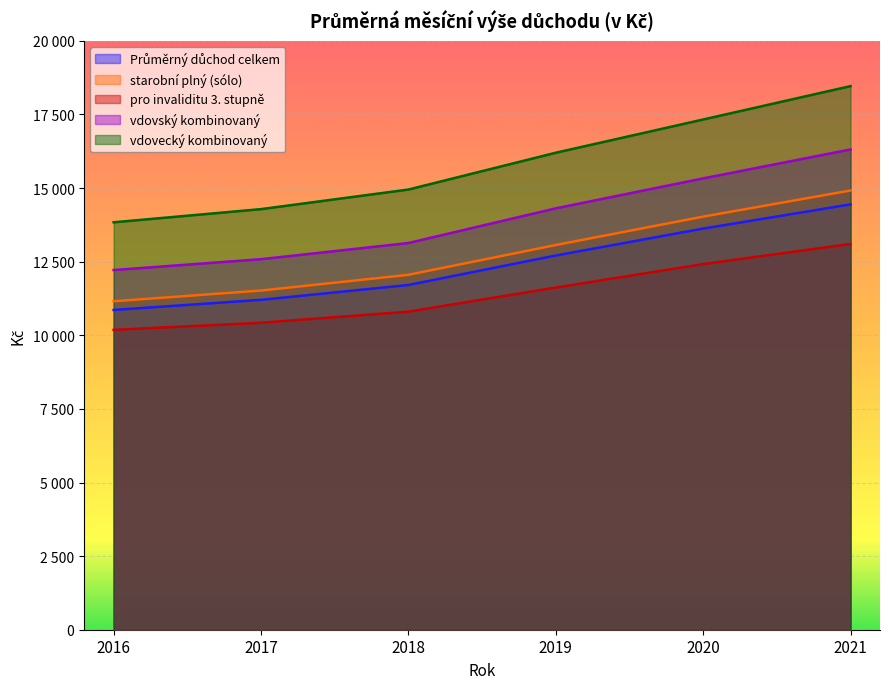

What are all the series names shown in the legend?

Průměrný důchod celkem, starobní plný (sólo), pro invaliditu 3. stupně, vdovský kombinovaný, vdovecký kombinovaný